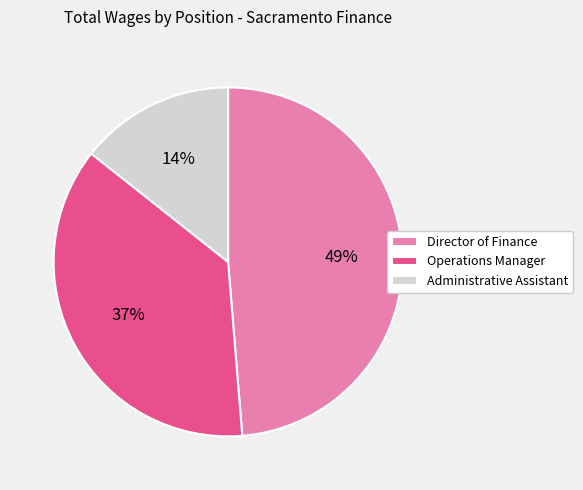

The Operations Manager slice represents 30% of the pie. True or false?

False